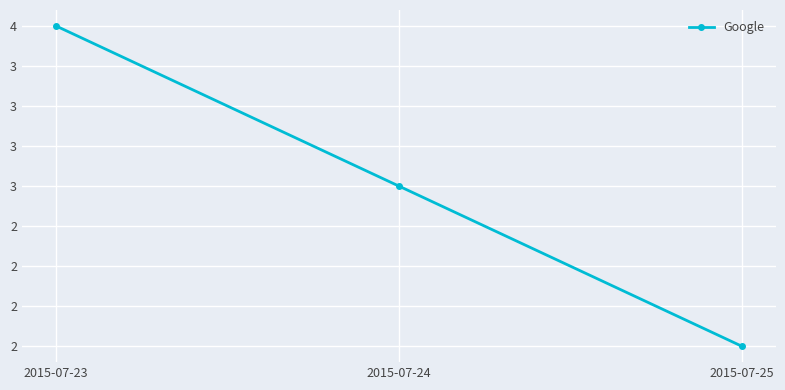

What is the value of the 1st point from the left?

4